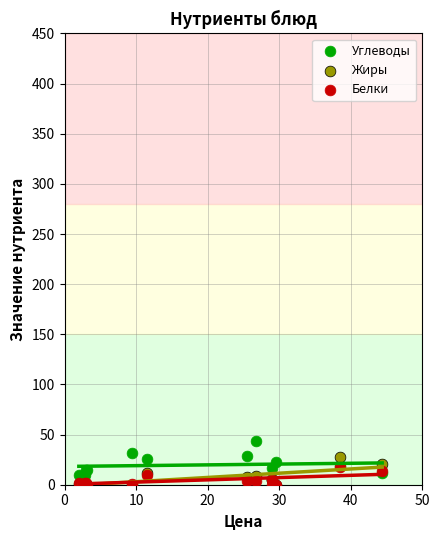

What are all the series names shown in the legend?

Углеводы, Жиры, Белки